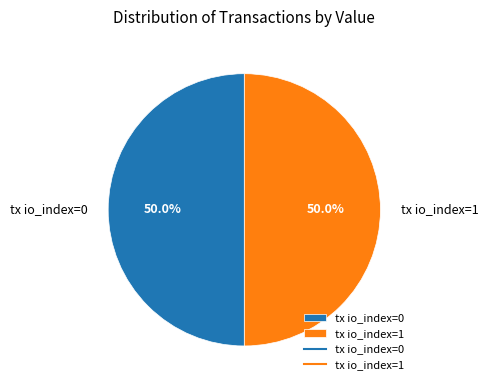

How many slices are in this pie chart?

2